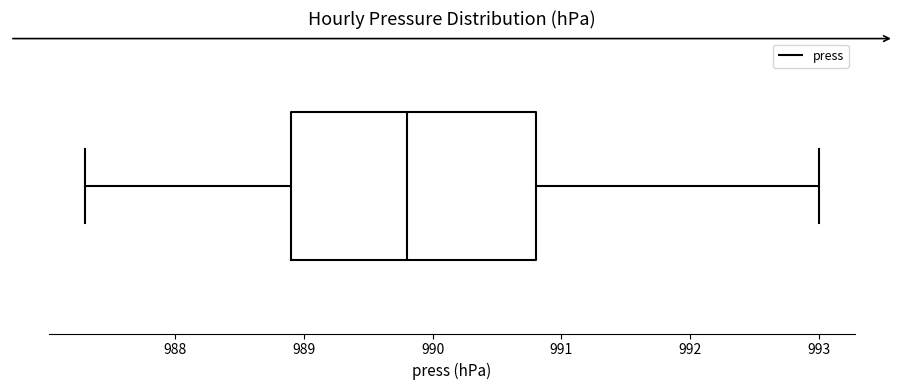

Transcribe this box plot: give where the median line is, the range the box spans, and where the two whiskers end, as read against the x-axis. The values are not printed on the chart, so give them approximately, as read against the axis.

median 989.8, box 988.9 to 990.8, whiskers 987.3 to 993.0